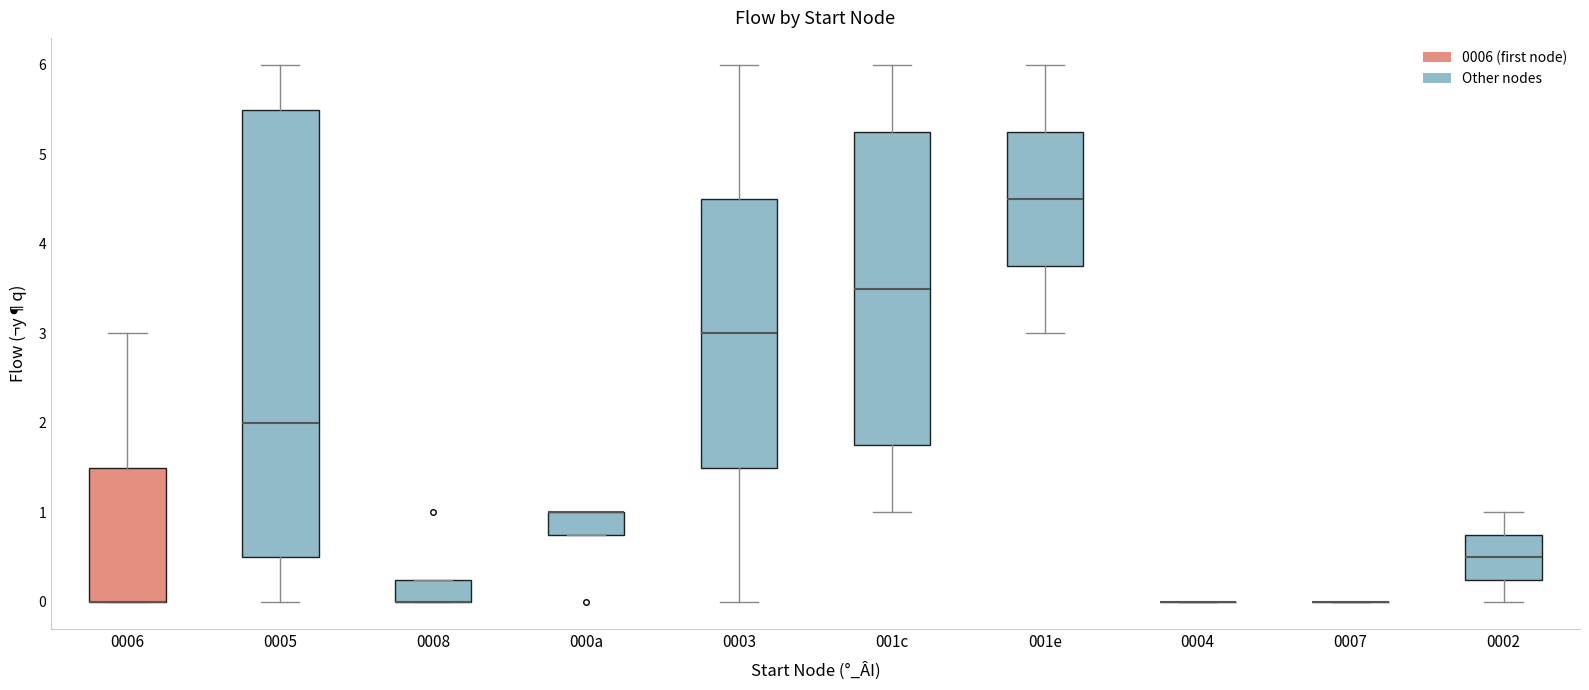

Which box is the tallest, from its lower edge to its upper edge?

0005